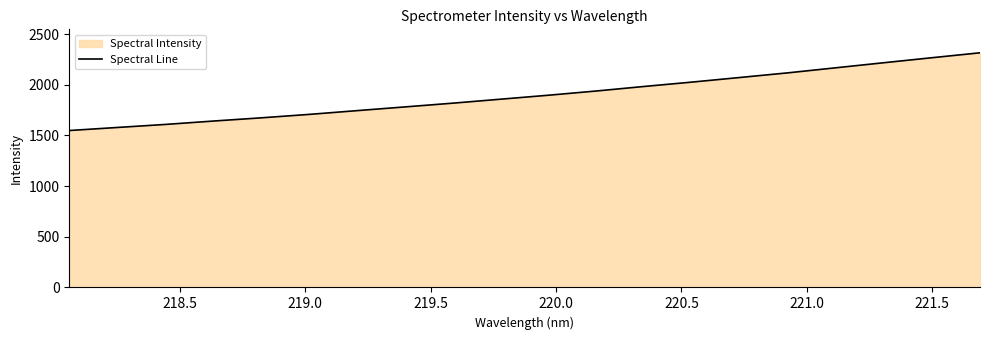

What is the difference between the maximum and minimum values?

767.1